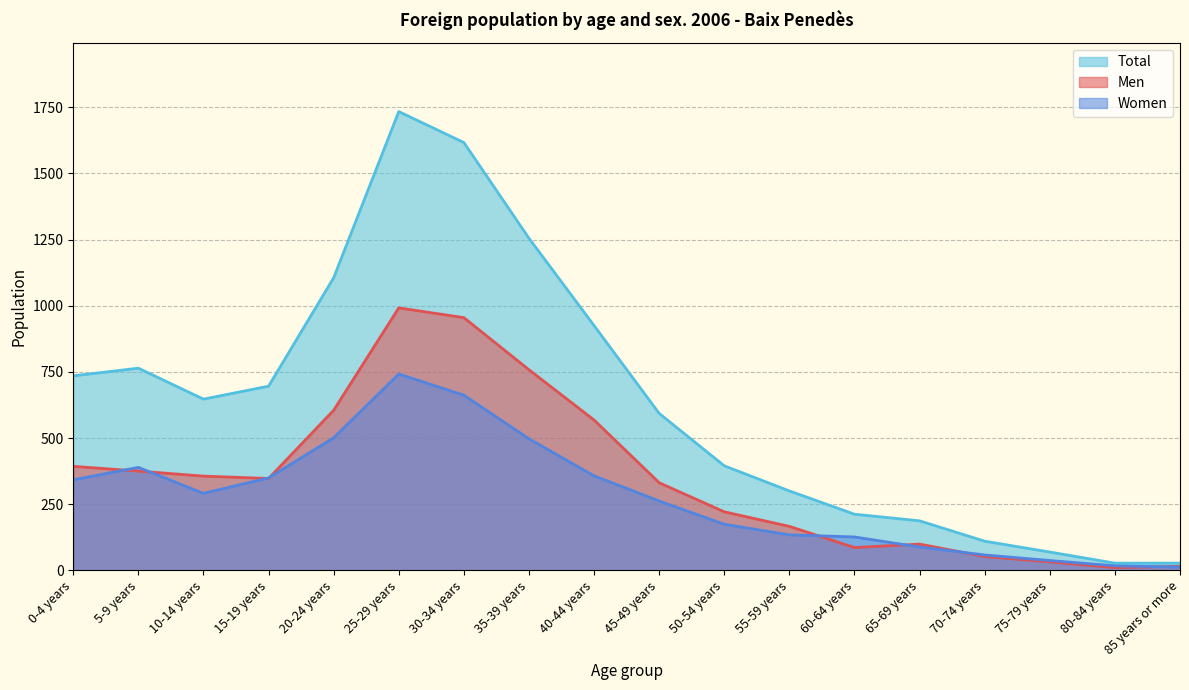

How many lines are shown in the chart?

3